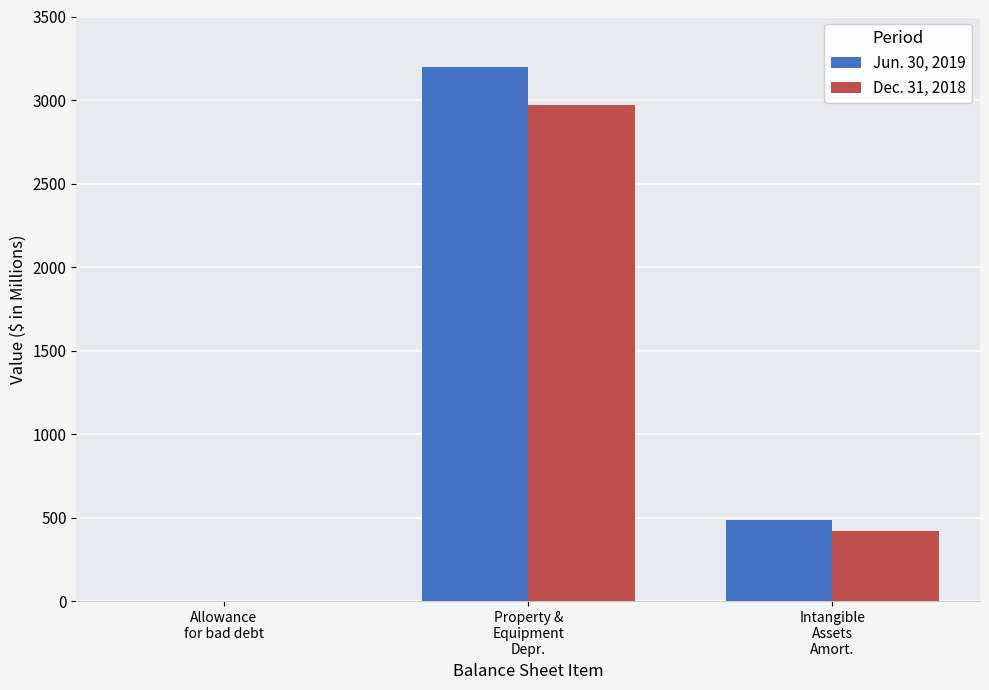

Where is Jun. 30, 2019 nearest to the value 1599?

Intangible
Assets
Amort.